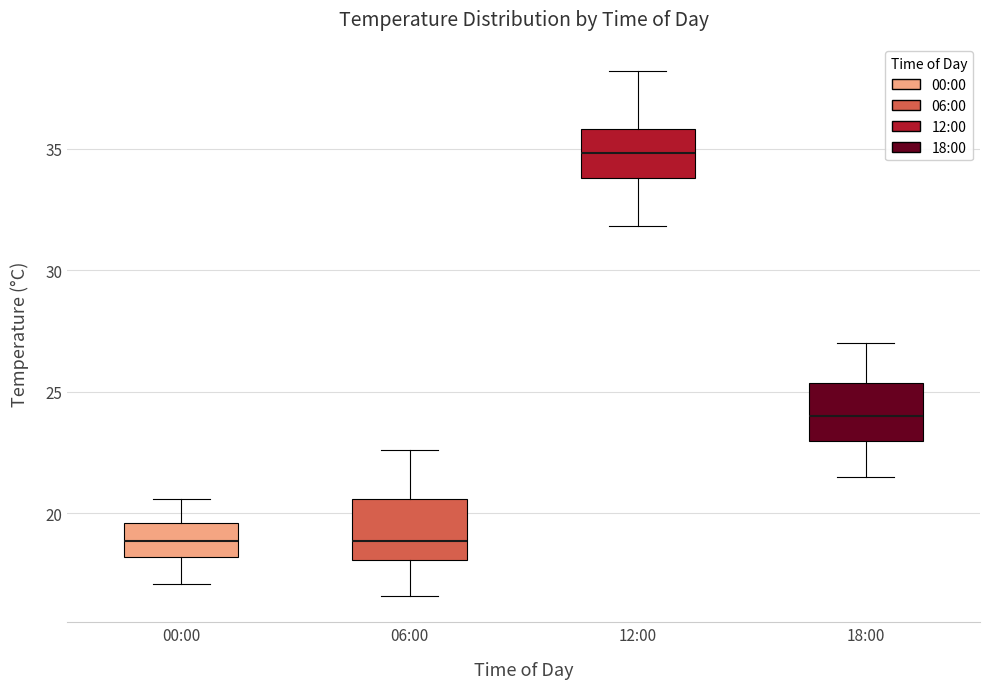

Reading left to right, read every box against the y-axis: the position of its median line, the range the box covers, and the ends of its whiskers. The values are not printed on the chart, so give them approximately, as read against the axis.

00:00: median 19.0, box 18.0 to 19.5, whiskers 17.0 to 20.5
06:00: median 19.0, box 18.0 to 20.5, whiskers 16.5 to 22.5
12:00: median 35.0, box 34.0 to 36.0, whiskers 32.0 to 38.0
18:00: median 24.0, box 23.0 to 25.5, whiskers 21.5 to 27.0